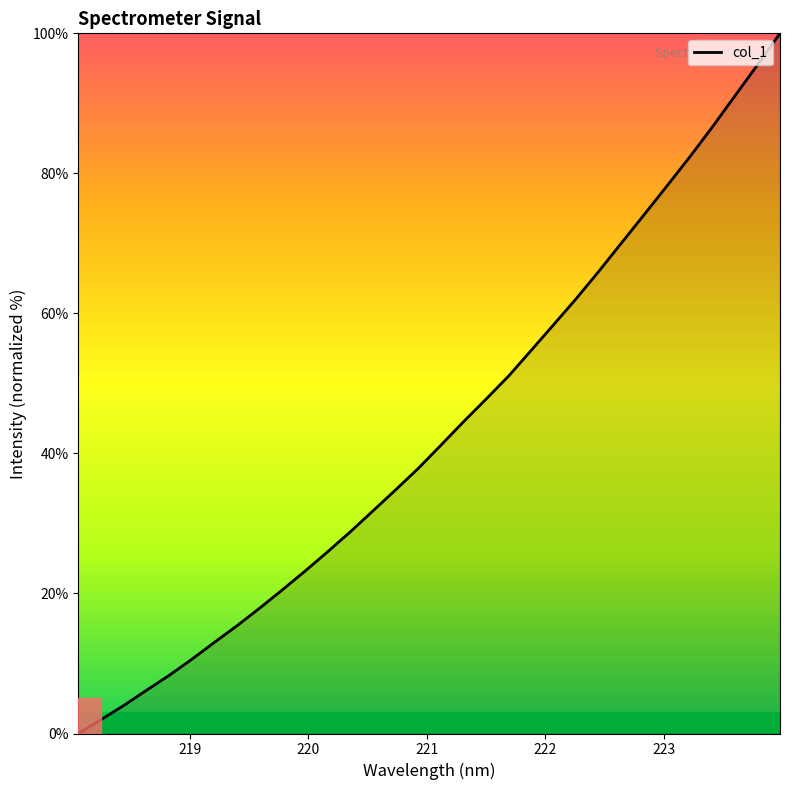

What is the maximum value shown in the chart?

100.0